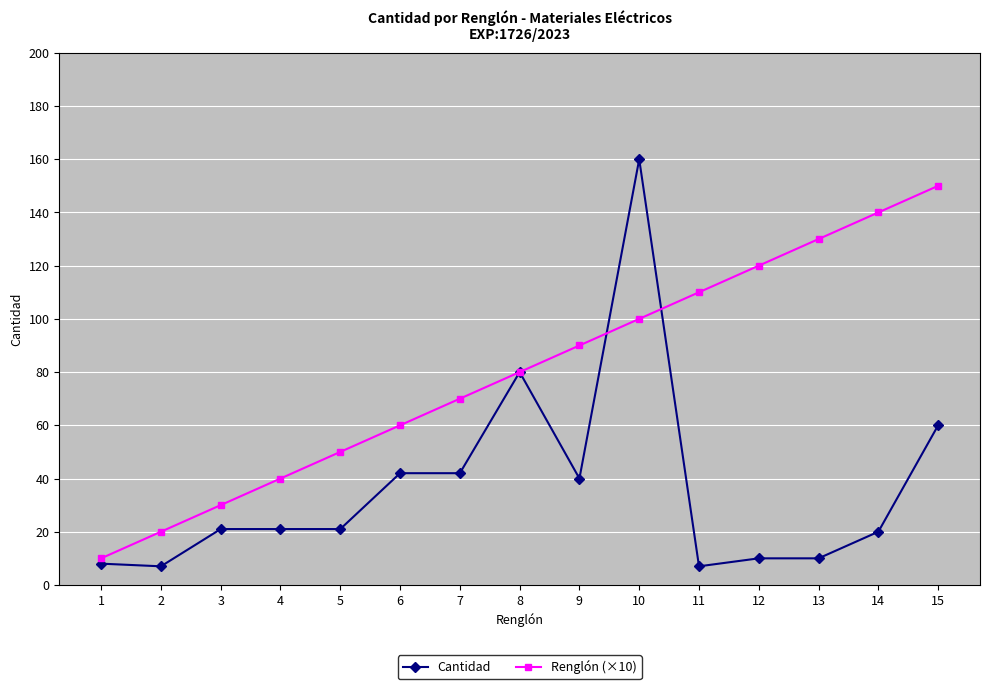

What is the spread (max minus min) of values at 15?

90